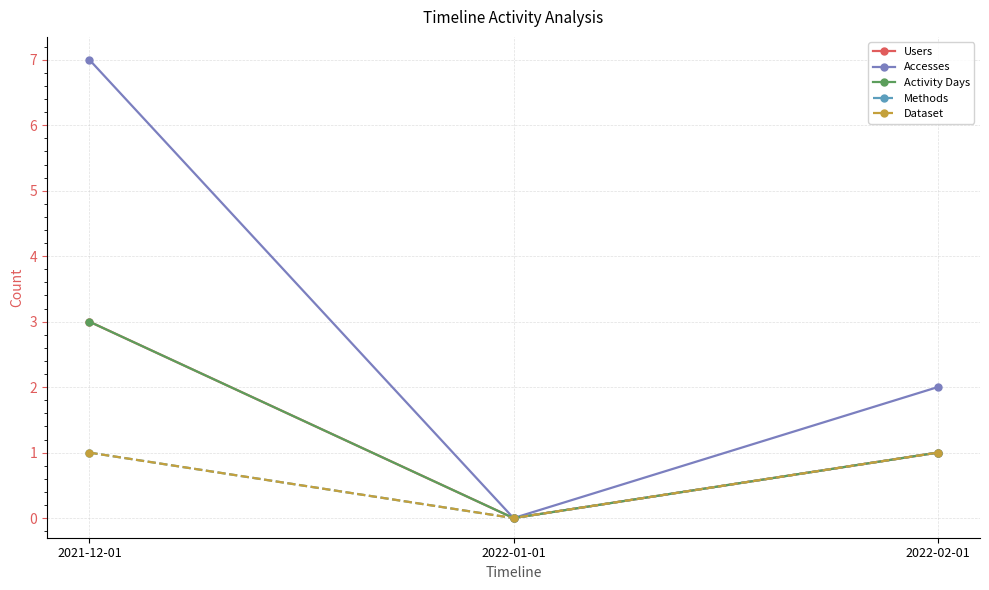

The value of Users at 2021-12-01 is 5. True or false?

False